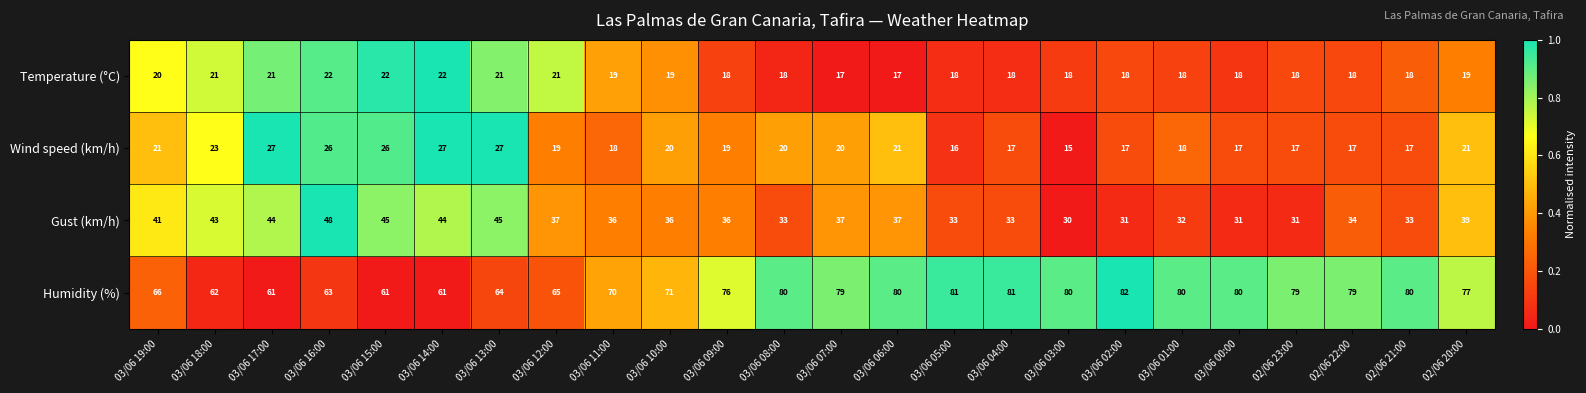

What is the maximum value for Gust (km/h)?

48